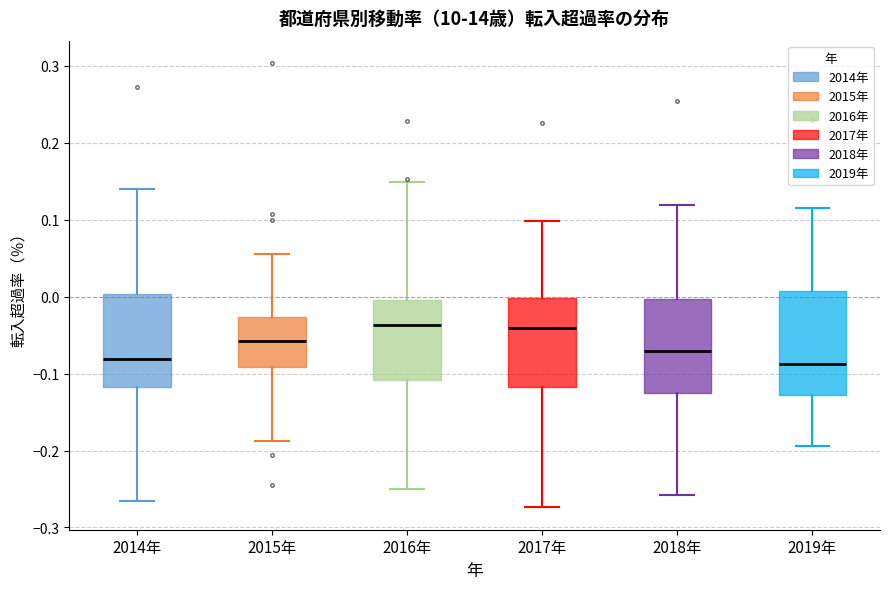

Which box is the tallest, from its lower edge to its upper edge?

2019年